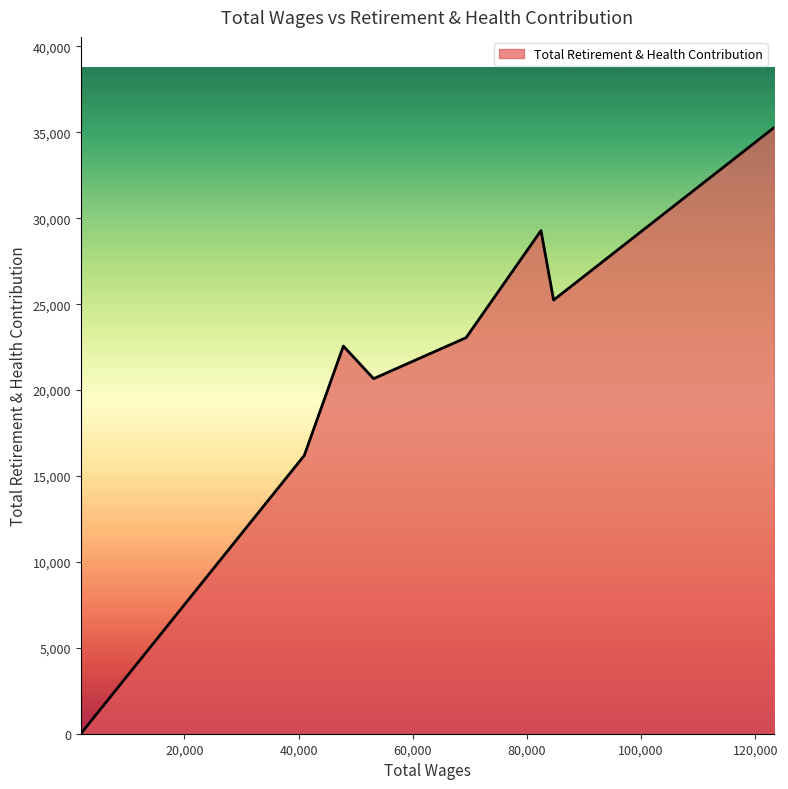

What is the maximum value shown in the chart?

35264